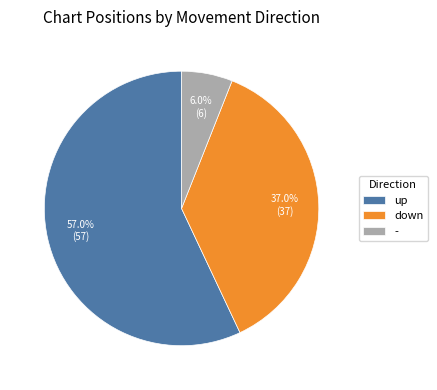

Which category has the smallest portion of the pie?

-